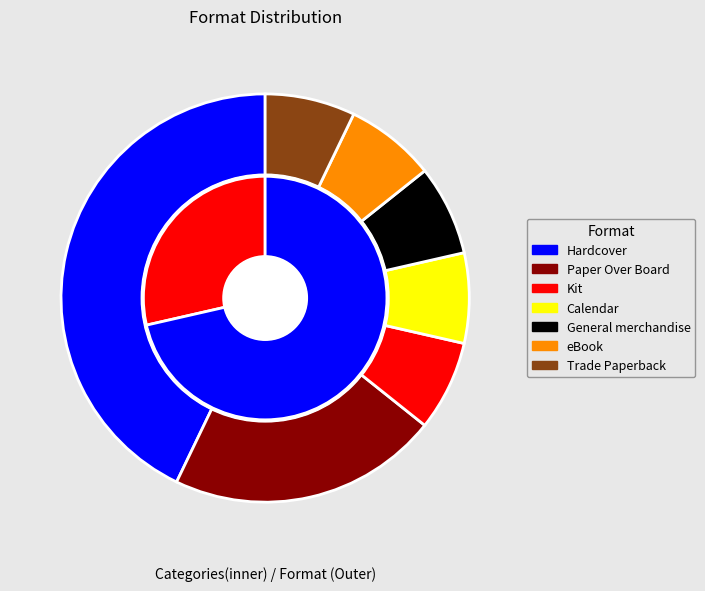

What is the change in value from Paper Over Board to General merchandise?

-2